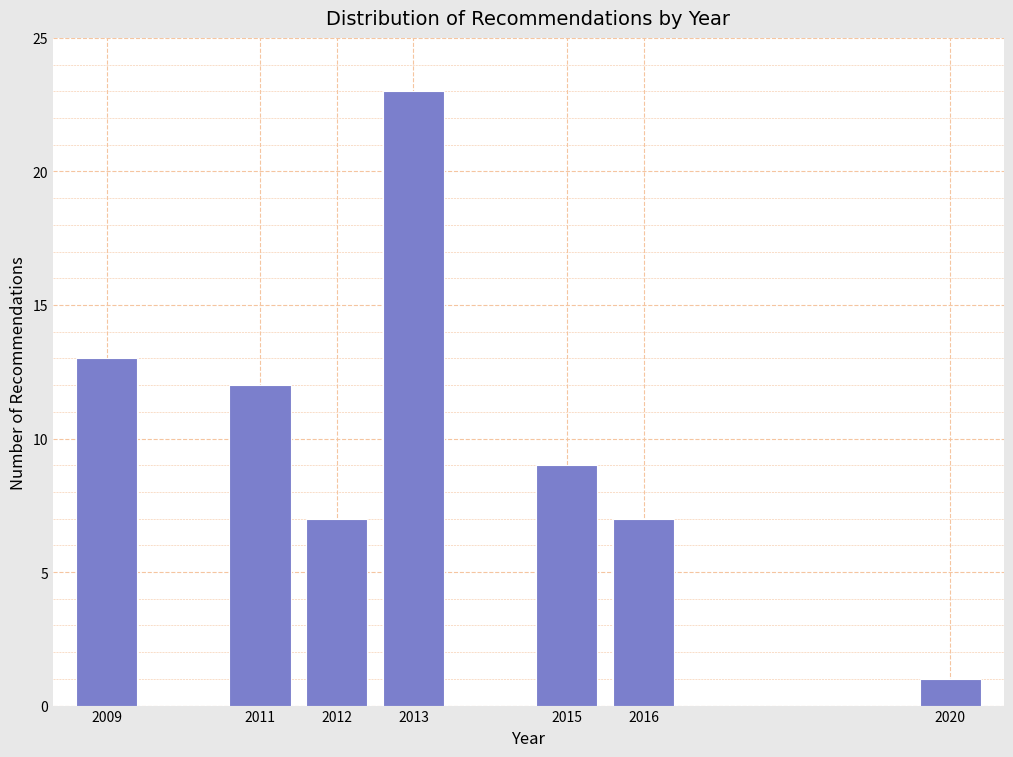

Reading right to left, transcribe all the data shown in this chart.

2020=1	2016=7	2015=9	2013=23	2012=7	2011=12	2009=13